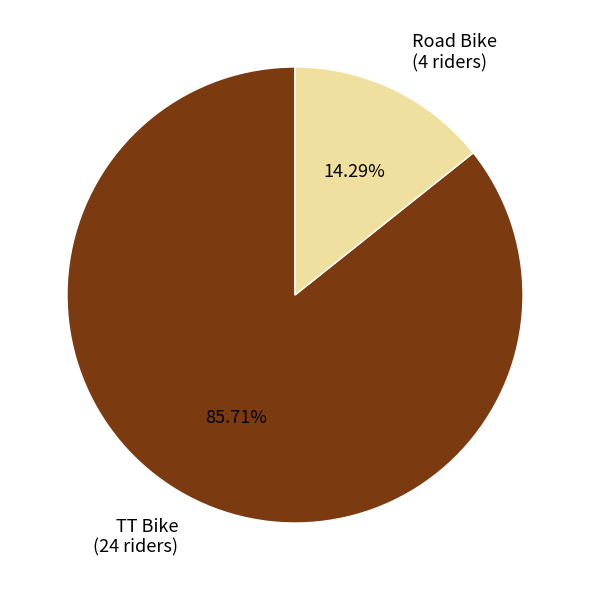

To the nearest percent, what portion does Road Bike represent?

14%